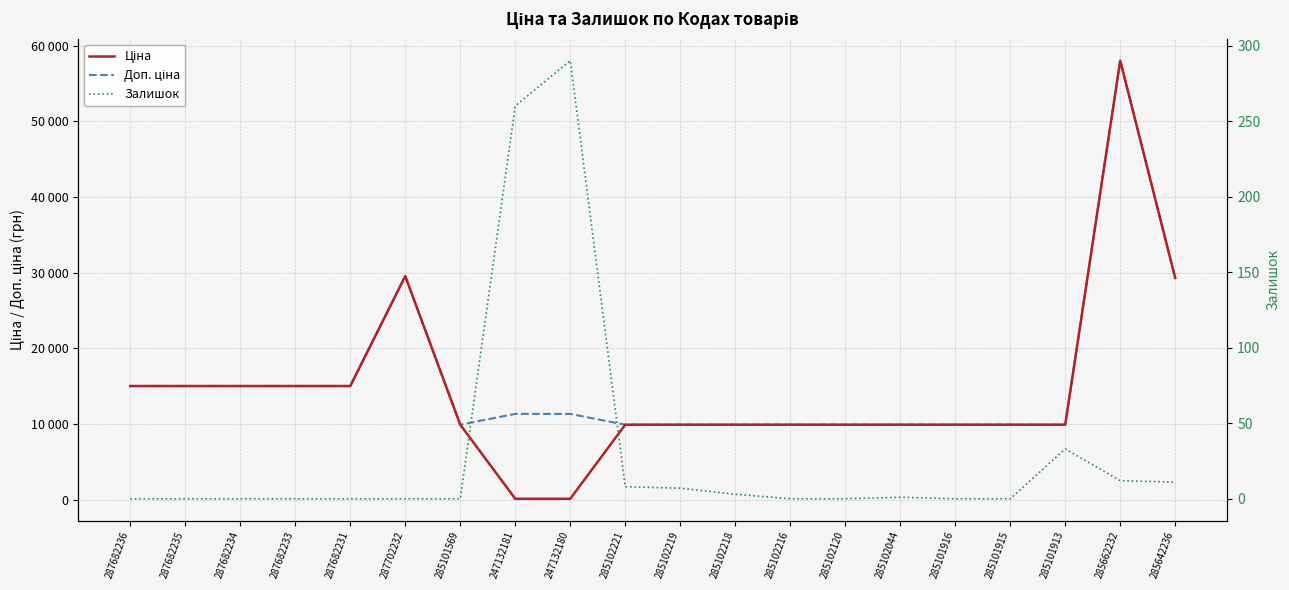

Is this an area chart (filled region under the line)?

No